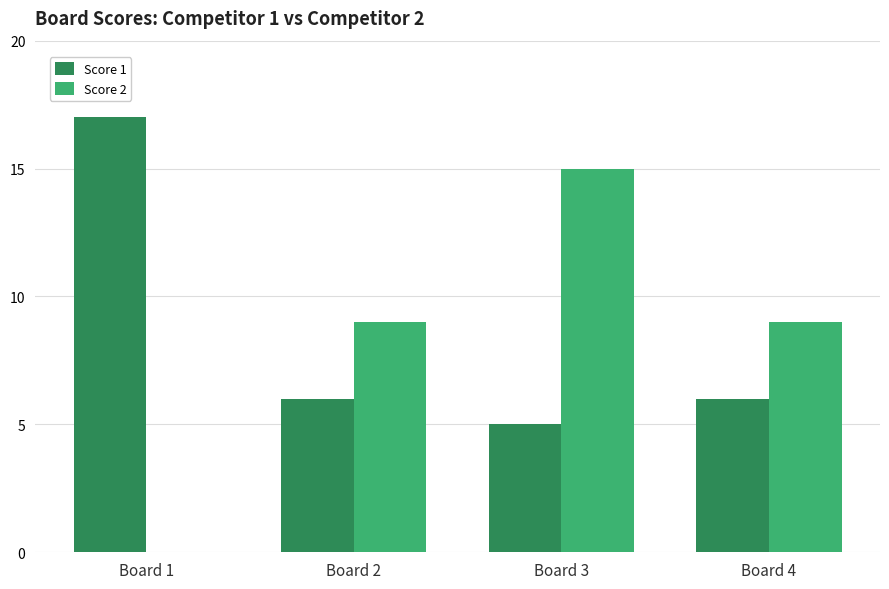

What are all the series names shown in the legend?

Score 1, Score 2